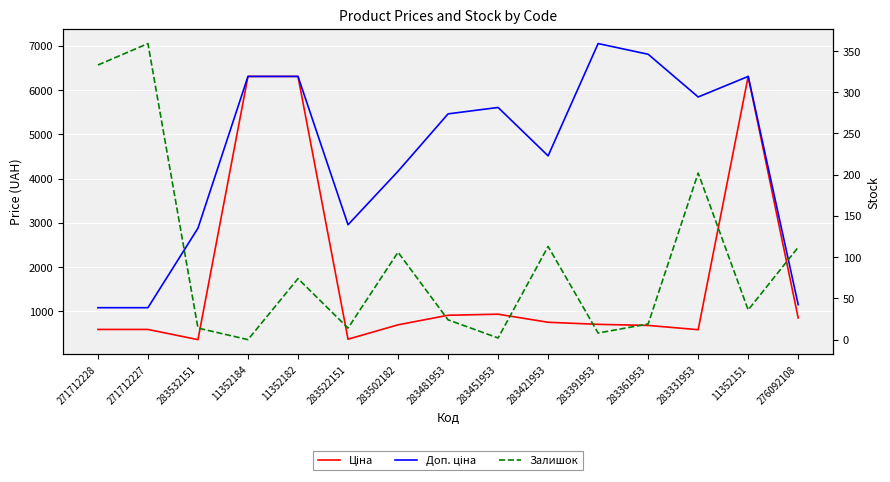

Is it true that Ціна equals 1531.8 at 283451953?

False